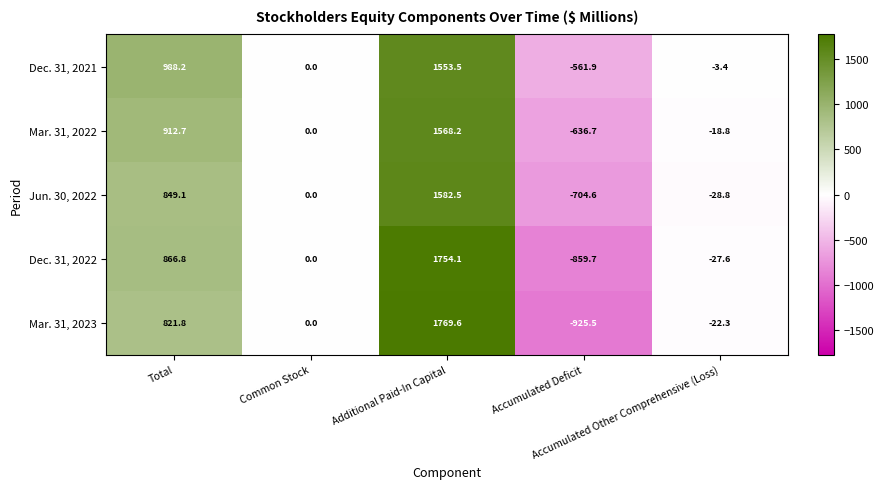

Which series has the widest spread of values?

Mar. 31, 2023